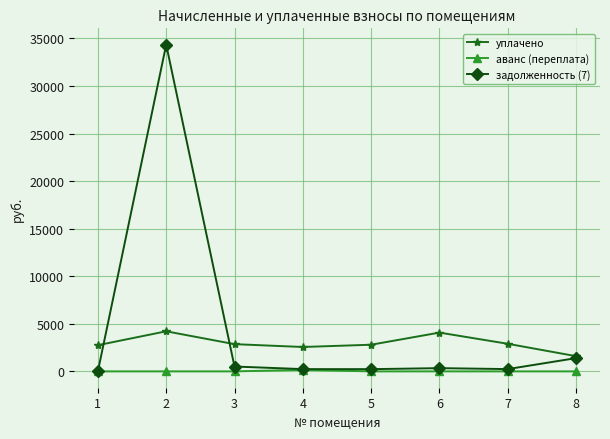

How many data points in уплачено are less than 2862?

4